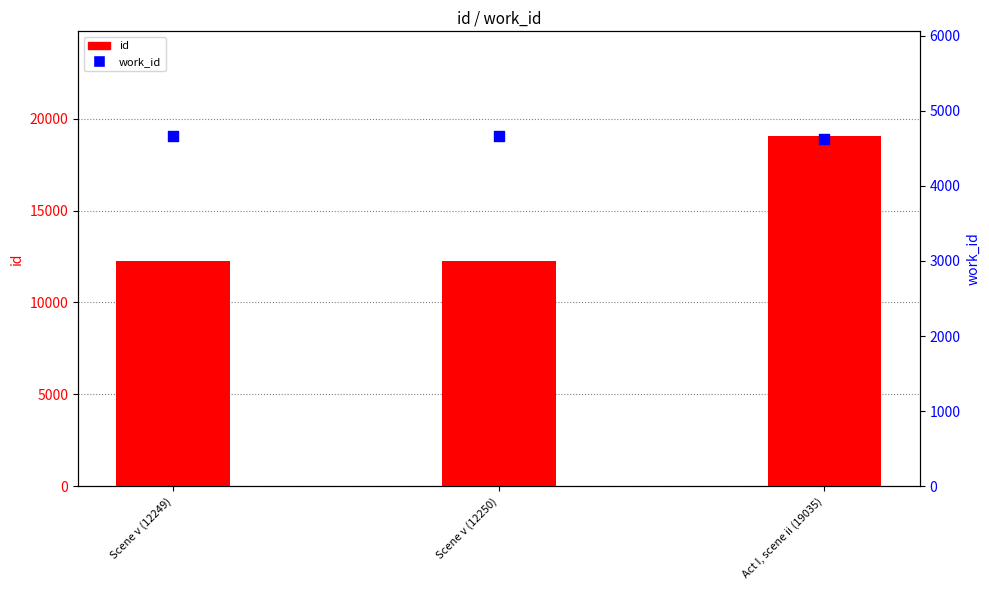

At which category is the sum across all series the highest?

Act I, scene ii (19035)